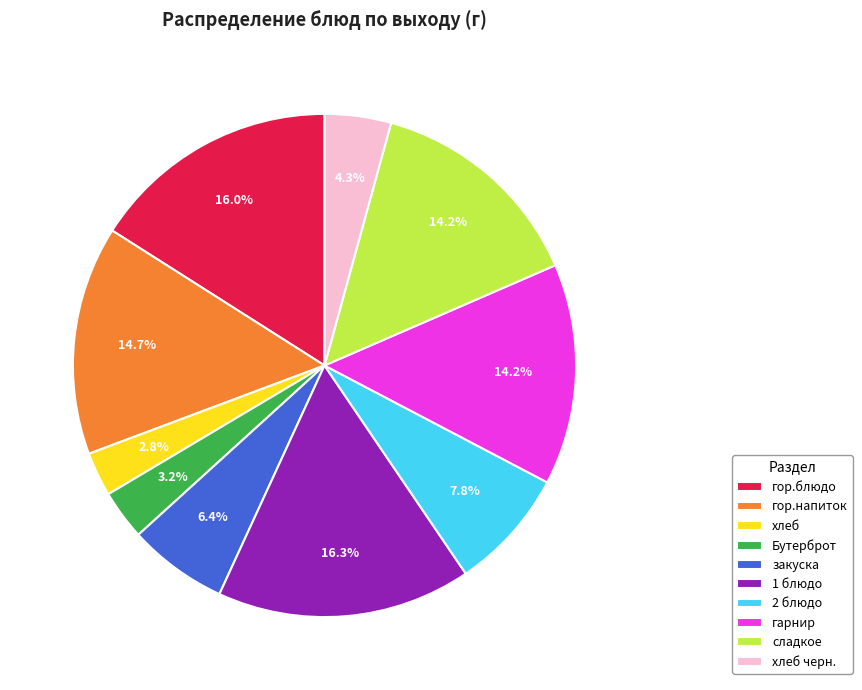

What percentage is the гор.блюдо slice, to the nearest percent?

16%